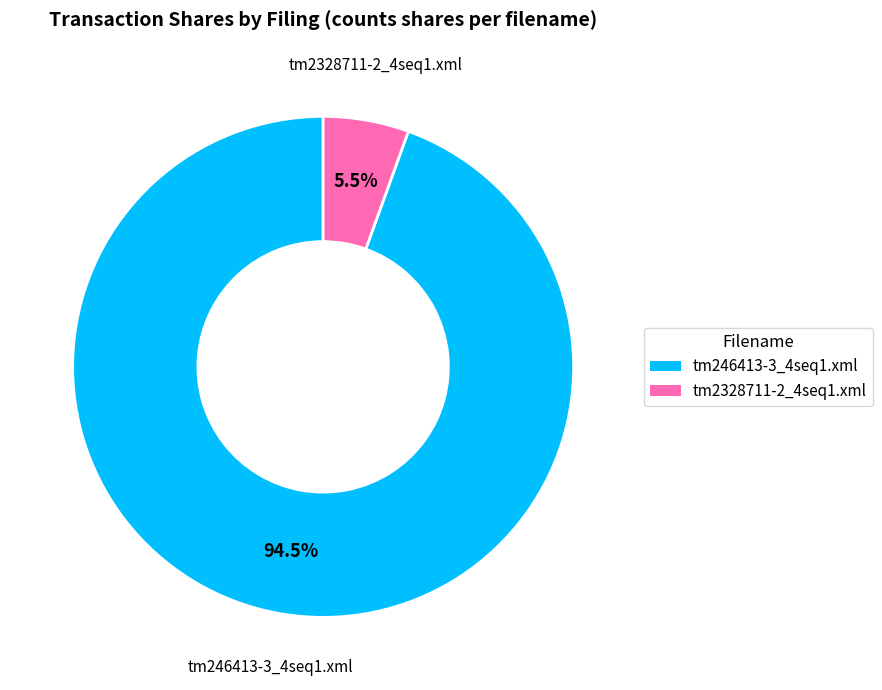

Combined, what portion of the pie is tm2328711-2_4seq1.xml and tm246413-3_4seq1.xml?

100.0%